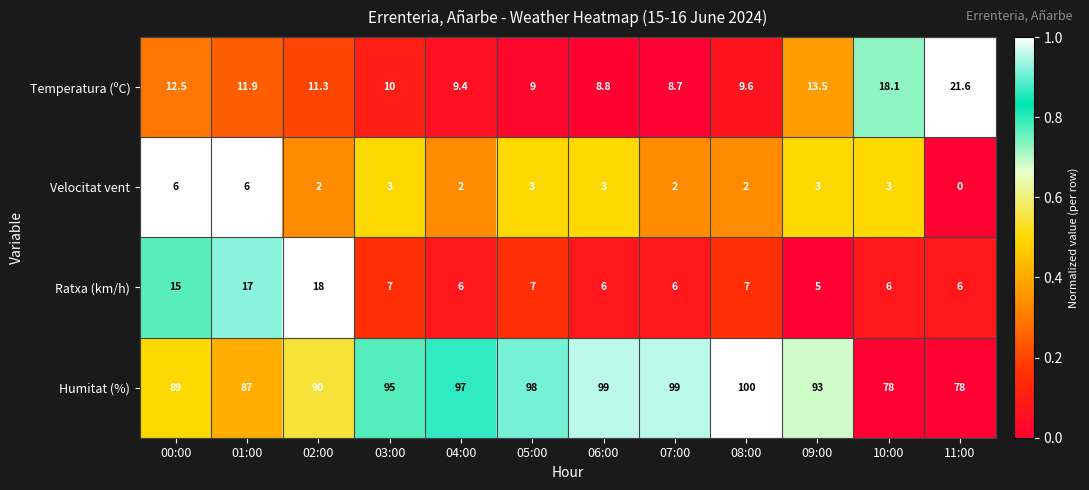

True or false: Temperatura (ºC) has a value of 15.1 at 08:00.

False